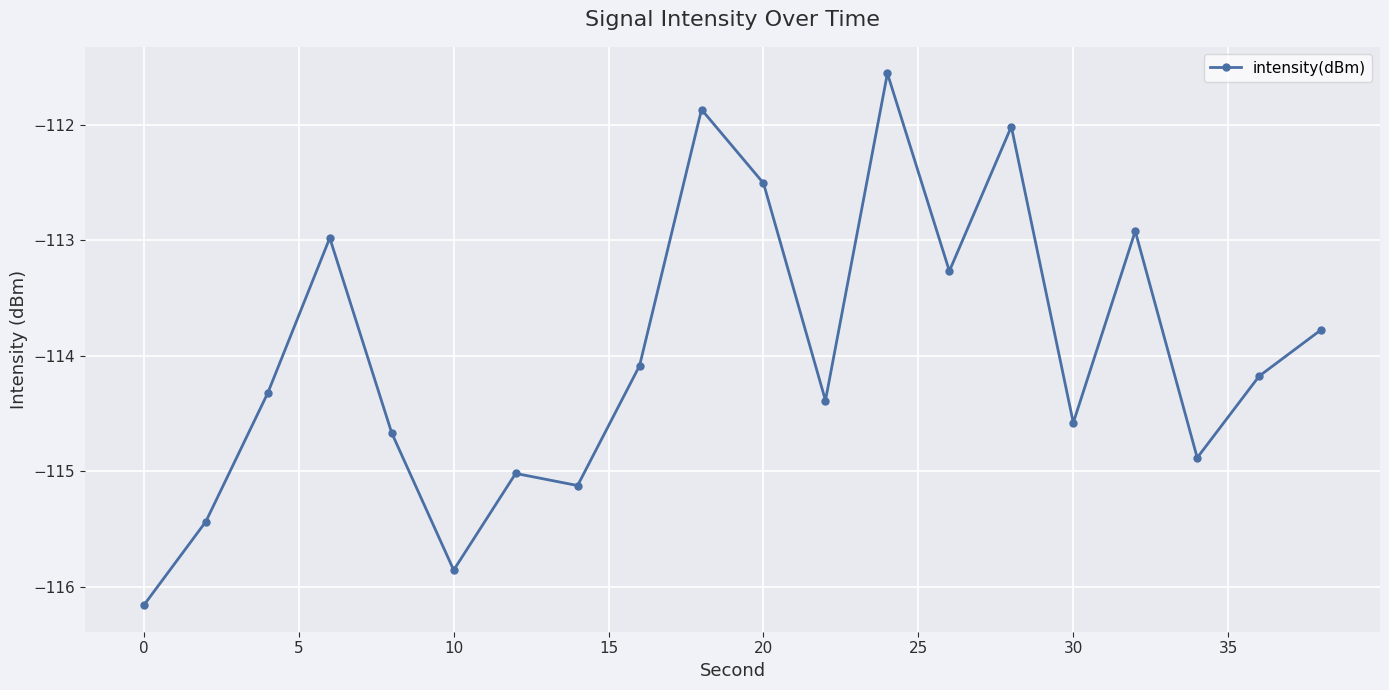

What is the average value?

-114.0